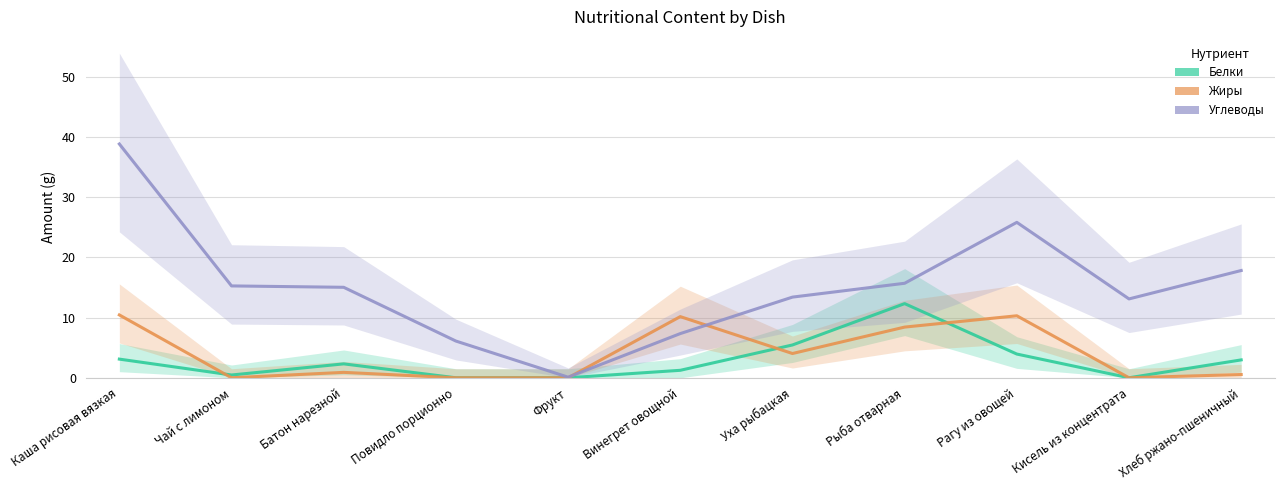

Where does the Белки series first go above 2?

Каша рисовая вязкая